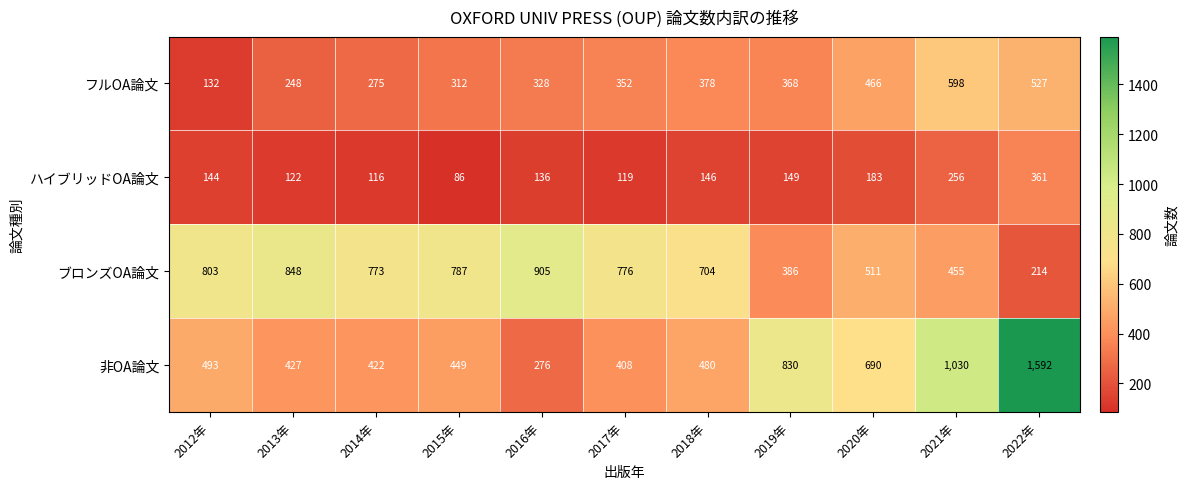

At which label is 非OA論文 closest to 934?

2021年